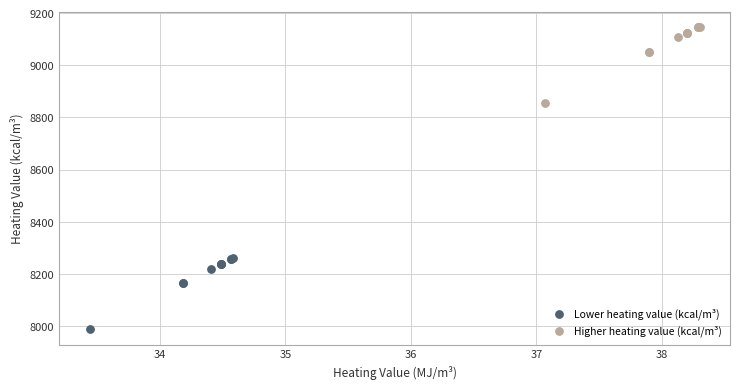

Which series contains the highest Y value?

Higher heating value (kcal/m³)